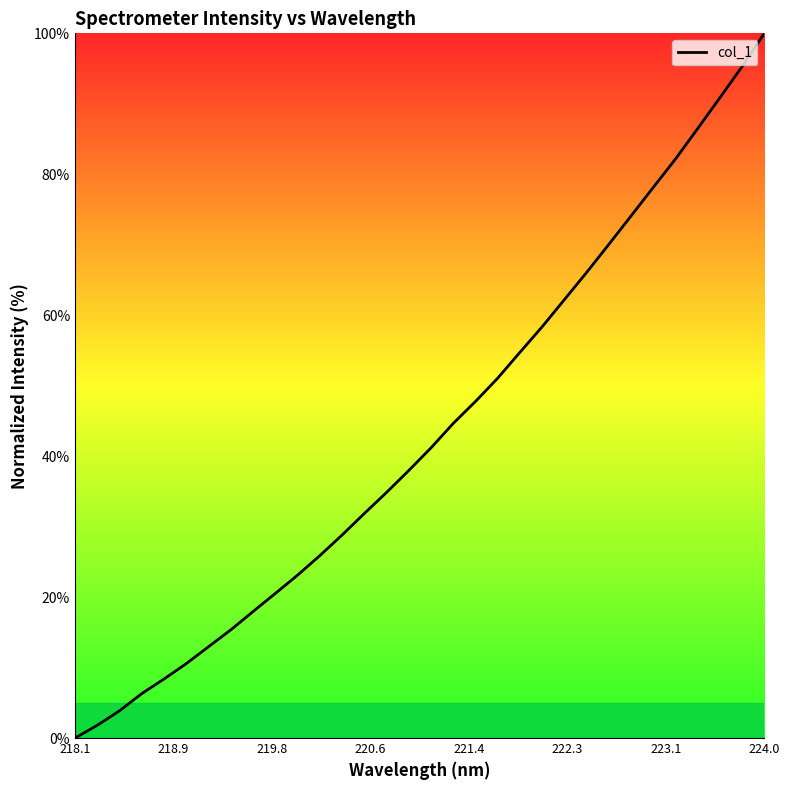

What is the difference between the maximum and minimum values?

100.0